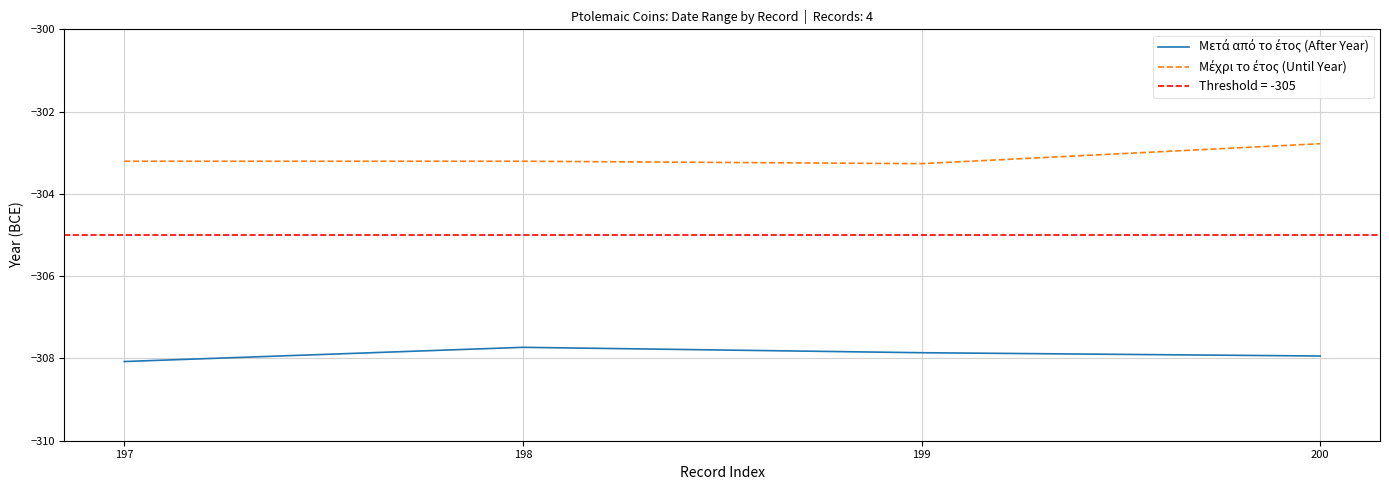

Reading right to left, what are all the values shown in this chart?

Μετά από το έτος (After Year): 200=-307.9	199=-307.9	198=-307.7	197=-308.1
Μέχρι το έτος (Until Year): 200=-302.8	199=-303.3	198=-303.2	197=-303.2